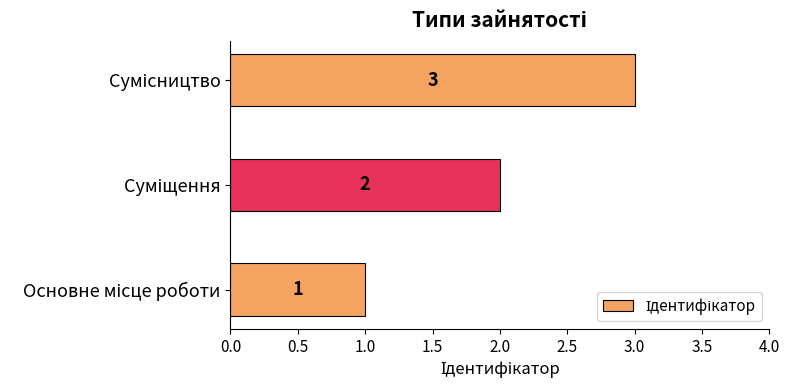

What is the sum of all values?

6